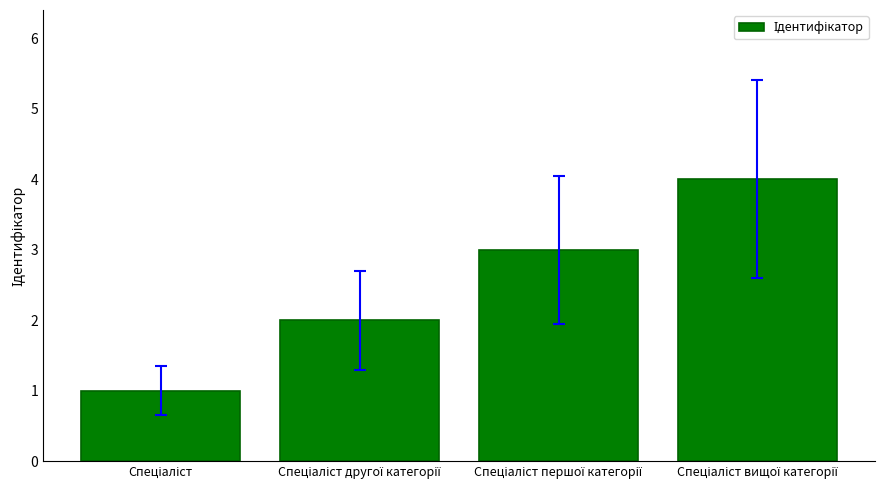

What is the maximum value shown in the chart?

4